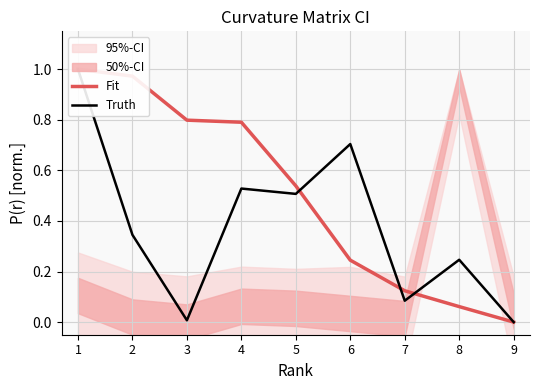

What is the value of the Fit point at the 5th from the left?

0.5